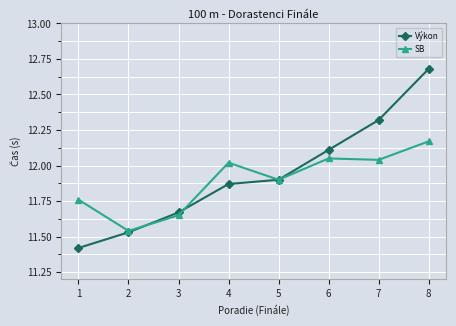

At which category does SB reach its first local valley?

2